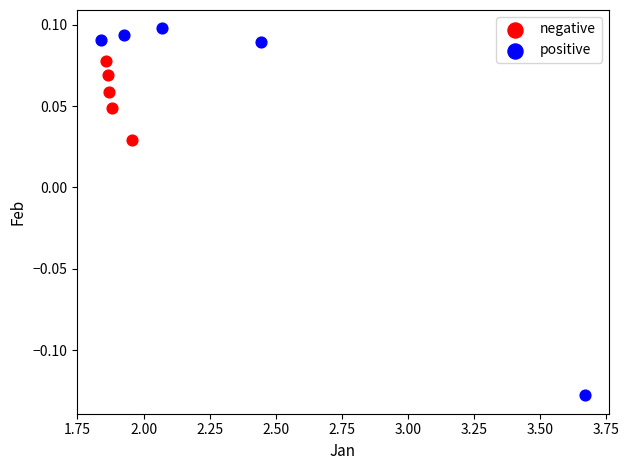

Which series reaches the minimum Y coordinate?

positive